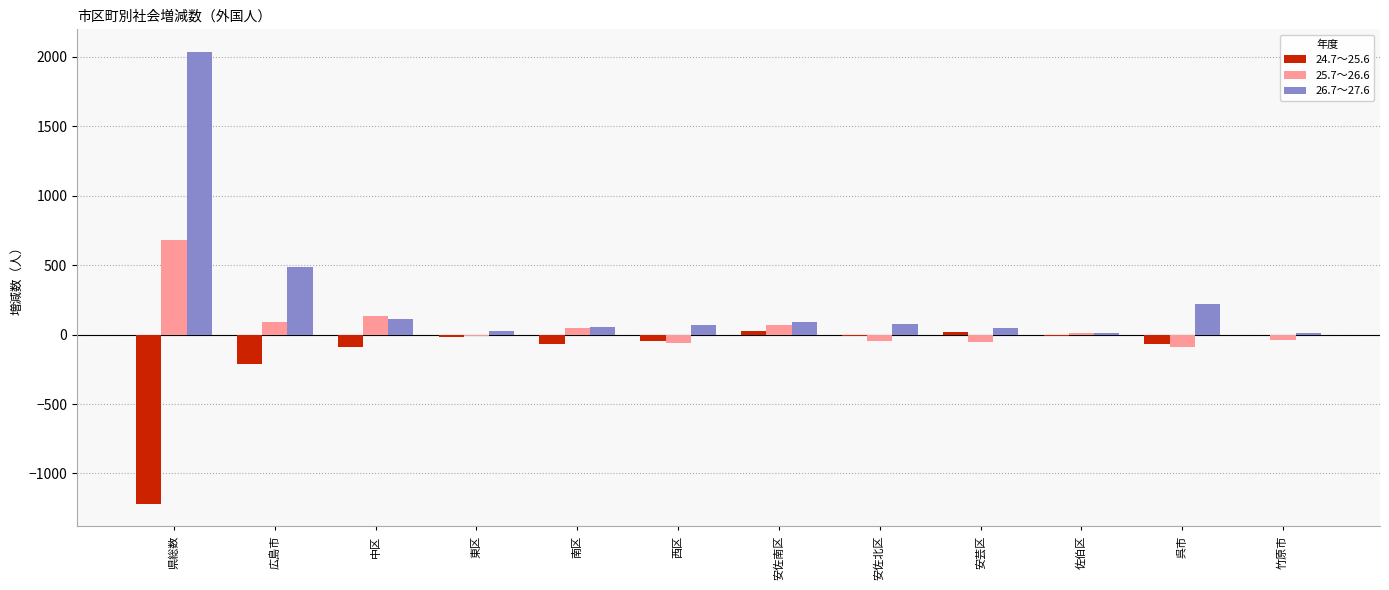

What is the approximate value of 26.7～27.6 at 安佐南区, to the nearest 100?

100